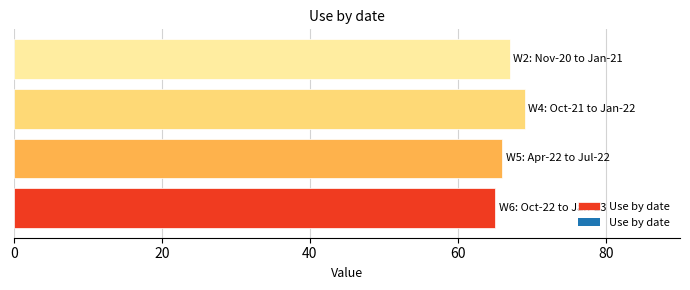

What is the sum of all values?

267